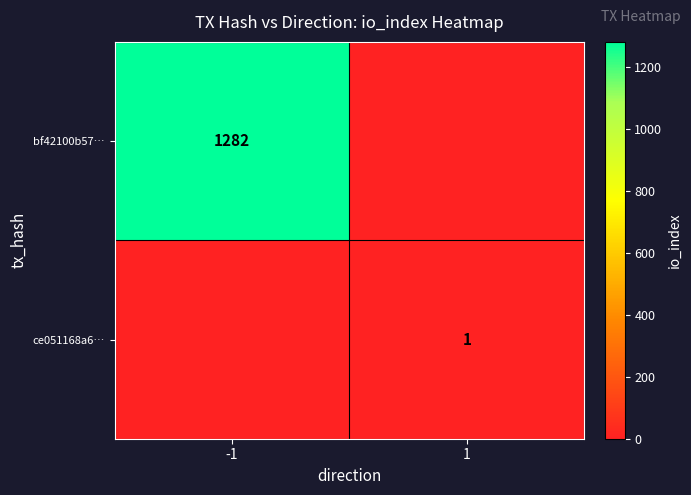

At which category is the sum across all series the highest?

-1